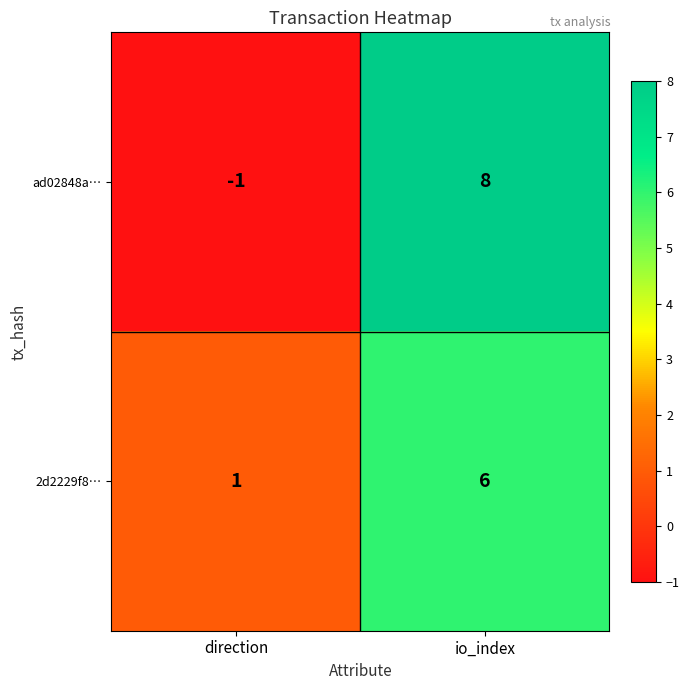

Reading left to right, transcribe all the data shown in this chart.

ad02848a…: direction=-1	io_index=8
2d2229f8…: direction=1	io_index=6